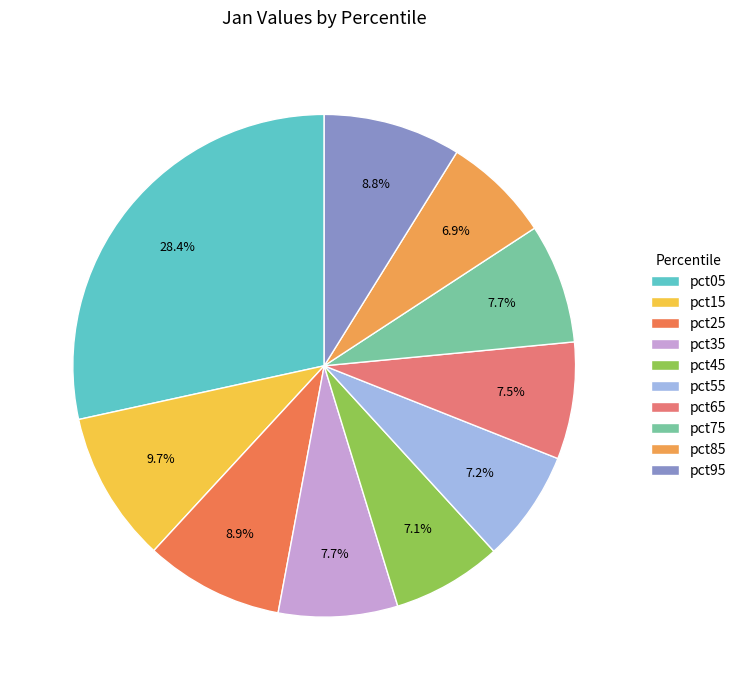

The pct55 slice represents 7% of the pie. True or false?

True